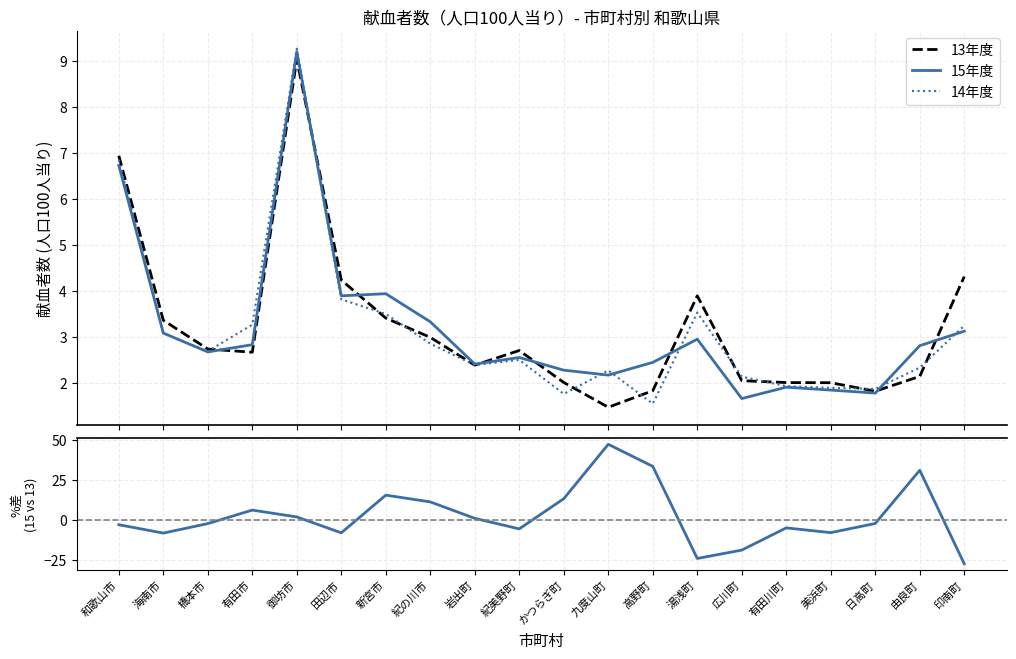

How many data points in 14年度 are less than 2?

5